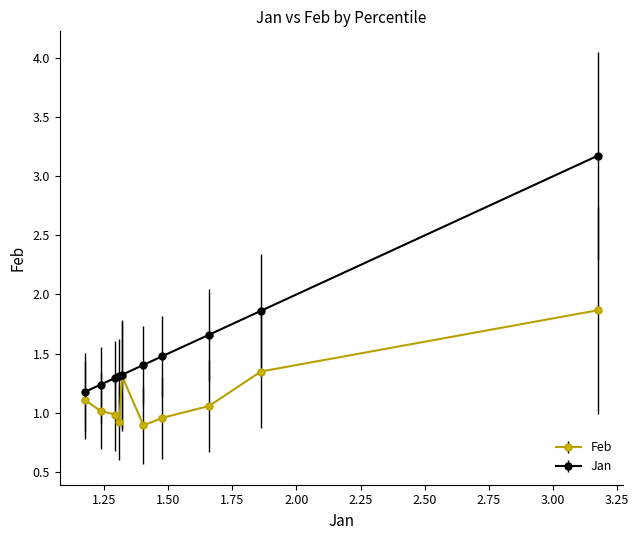

Which series has the widest spread of values?

Jan